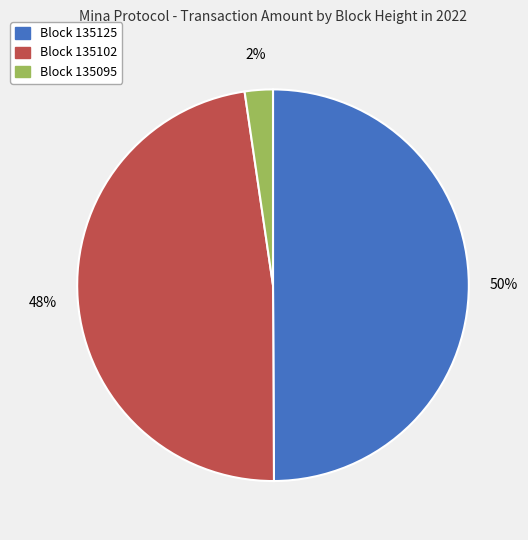

To the nearest percent, what is the average slice percentage?

33%